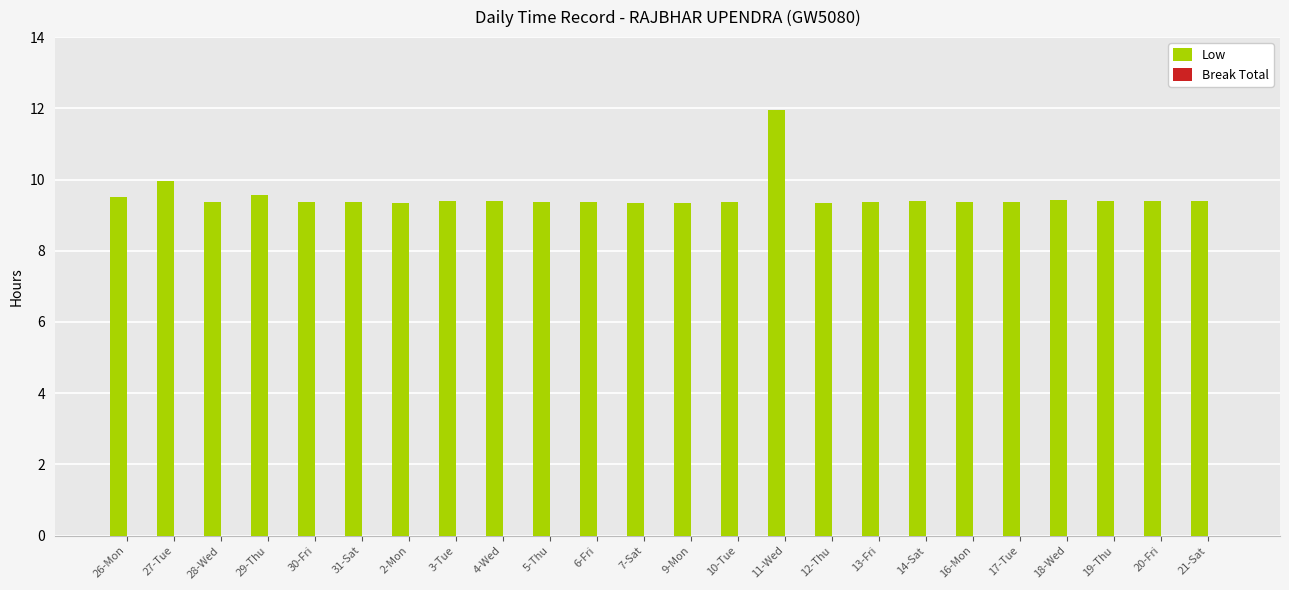

How many data points does each series have?

24